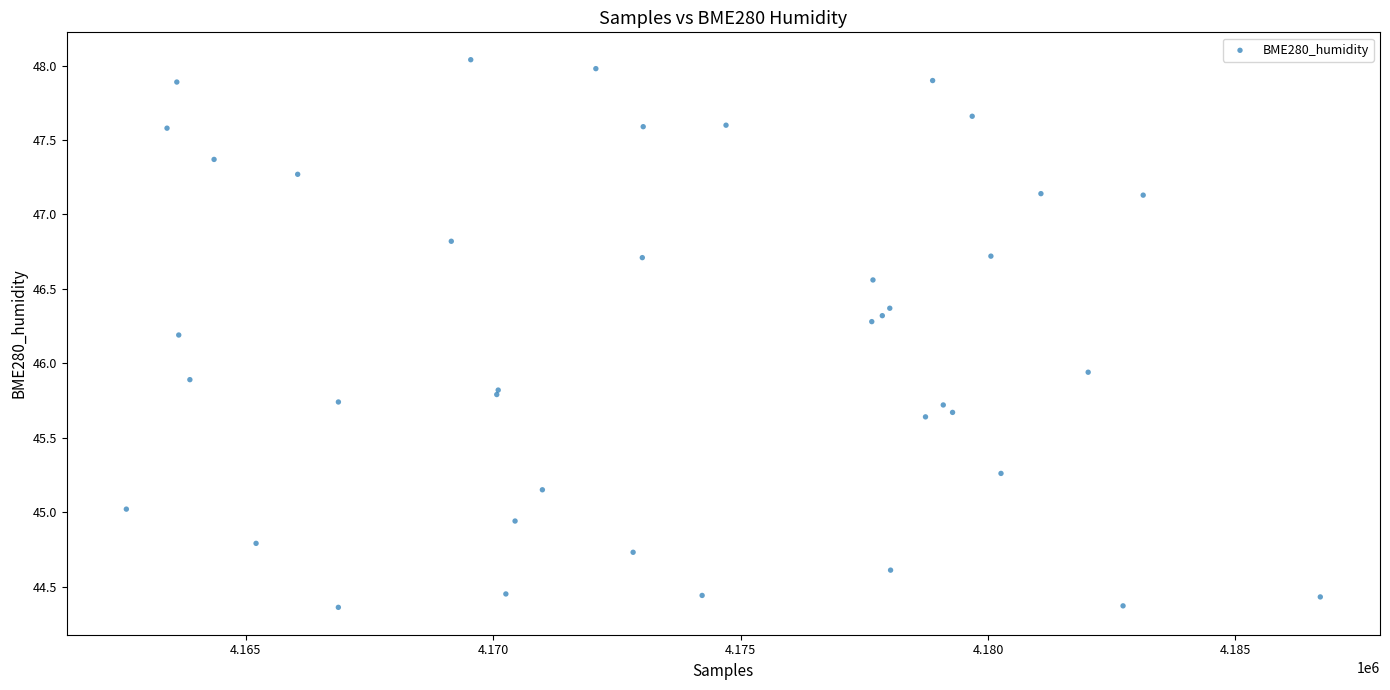

What Y value in the scatter plot is closest to 46?

45.9